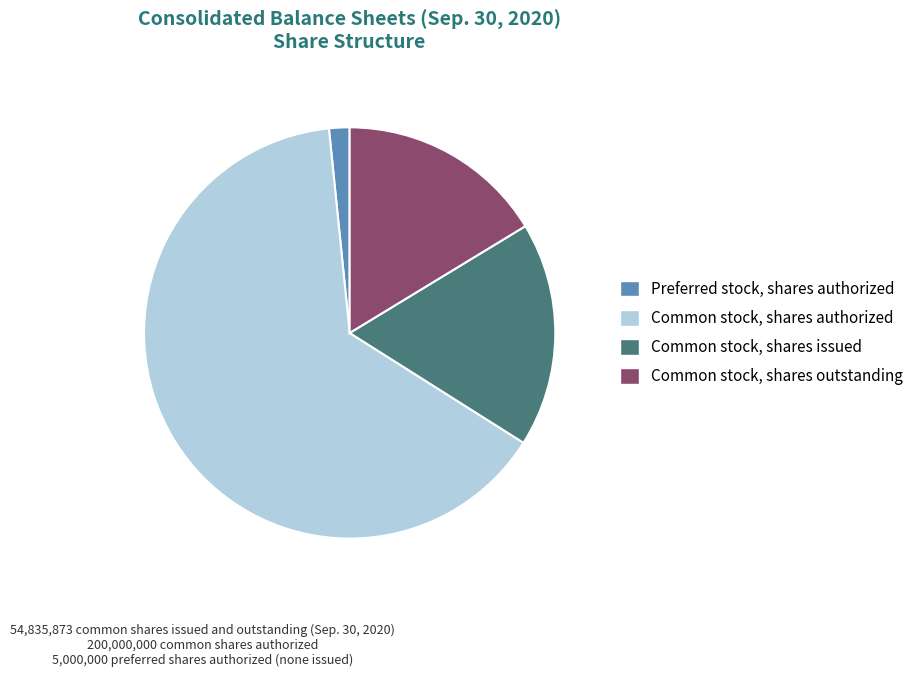

Which slice is the smallest?

Preferred stock, shares authorized